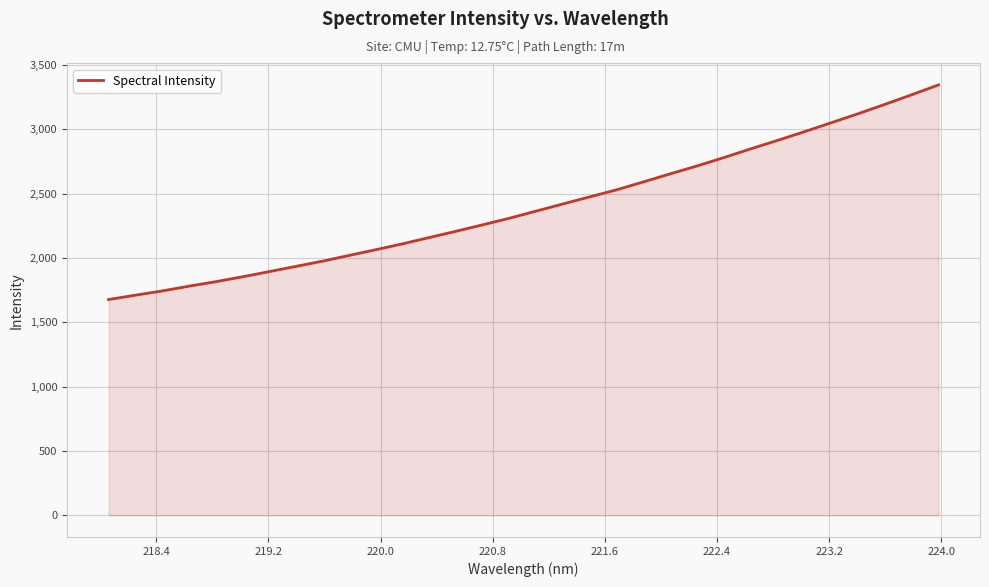

What is the difference between the maximum and minimum values?

1668.0